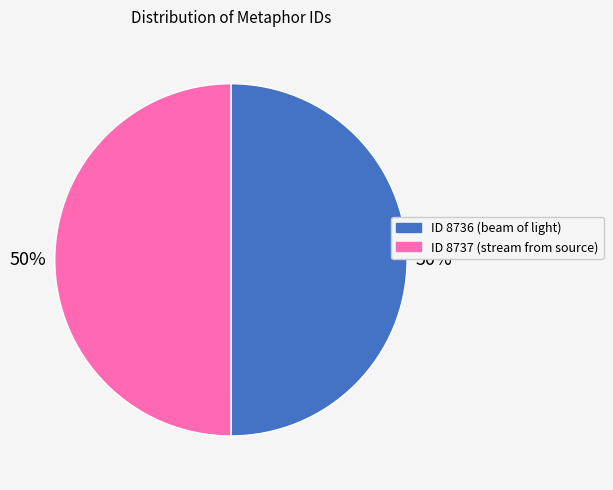

How many slices are in this pie chart?

2